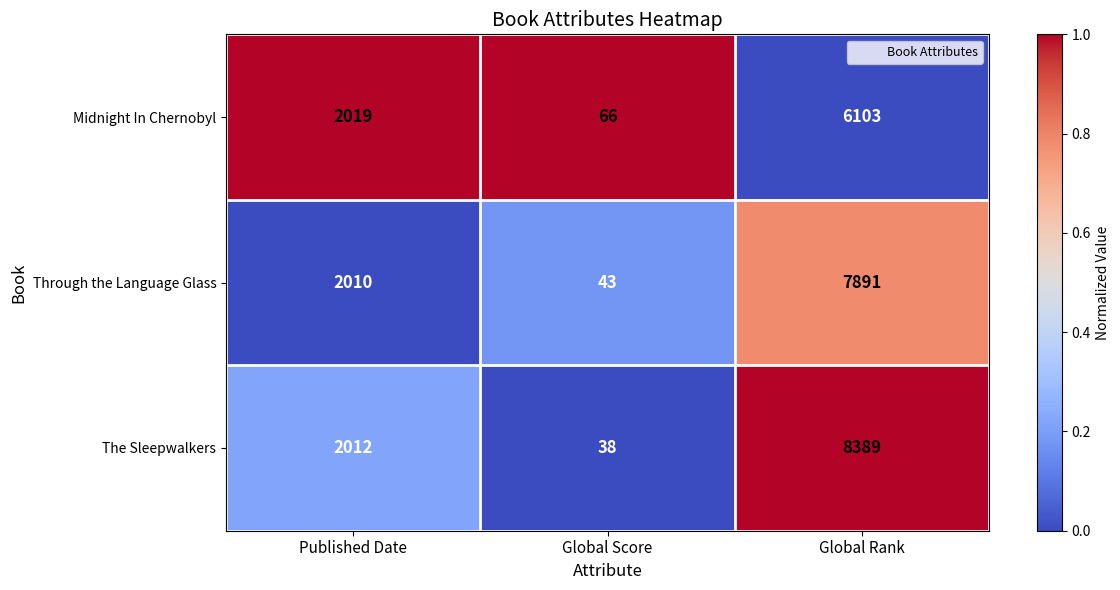

Rank the series at Published Date from highest to lowest value.

Midnight In Chernobyl, The Sleepwalkers, Through the Language Glass